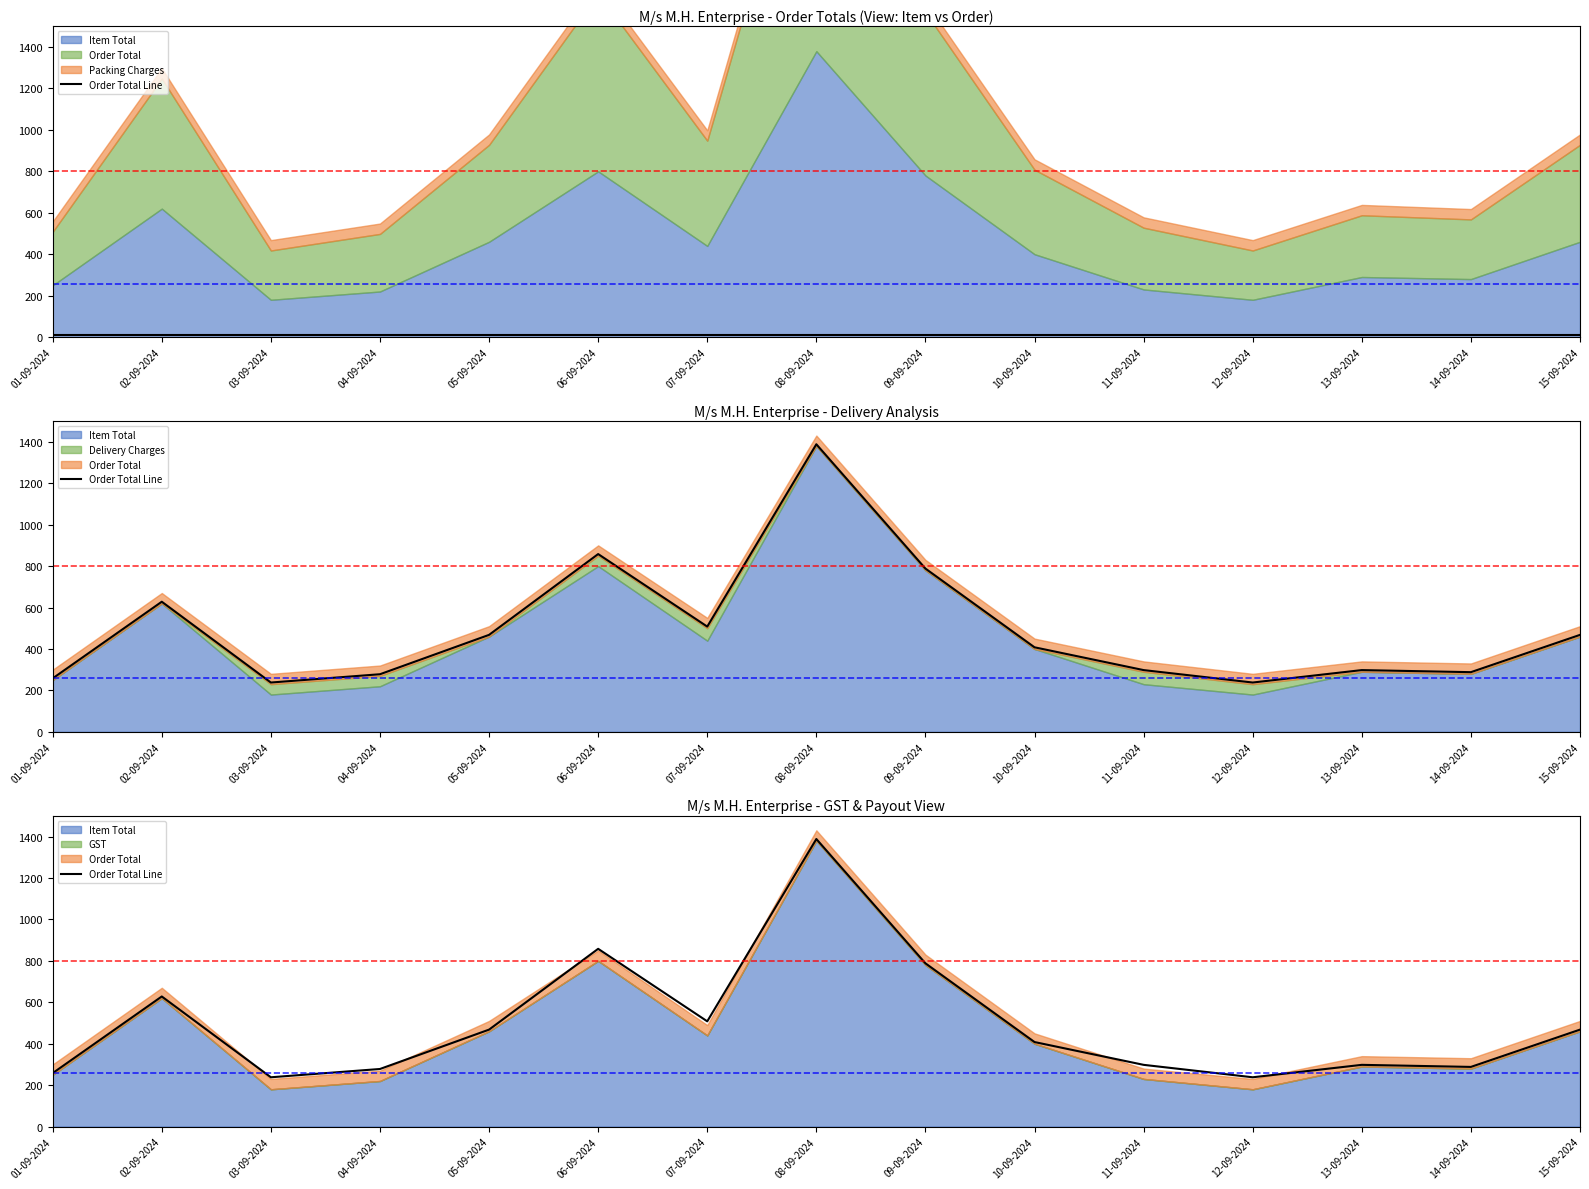

Rank the categories by value from highest to lowest.

08-09-2024, 06-09-2024, 09-09-2024, 02-09-2024, 07-09-2024, 05-09-2024, 15-09-2024, 10-09-2024, 11-09-2024, 13-09-2024, 14-09-2024, 04-09-2024, 01-09-2024, 03-09-2024, 12-09-2024